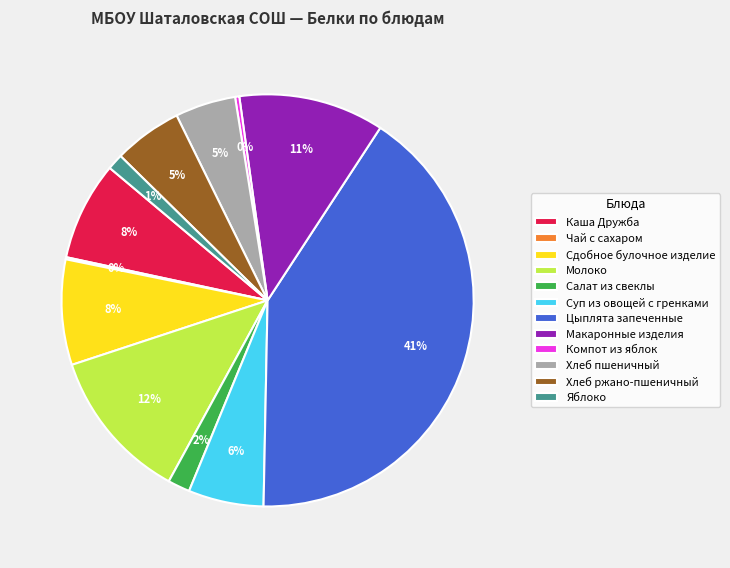

Which has a higher value, Сдобное булочное изделие or Молоко?

Молоко